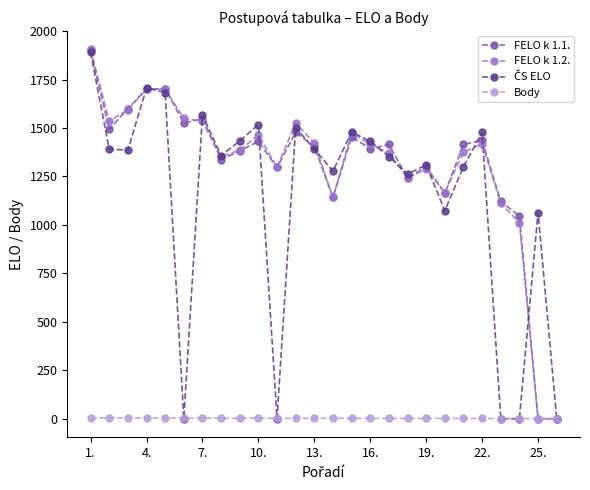

What is the greatest value displayed?

1906.0